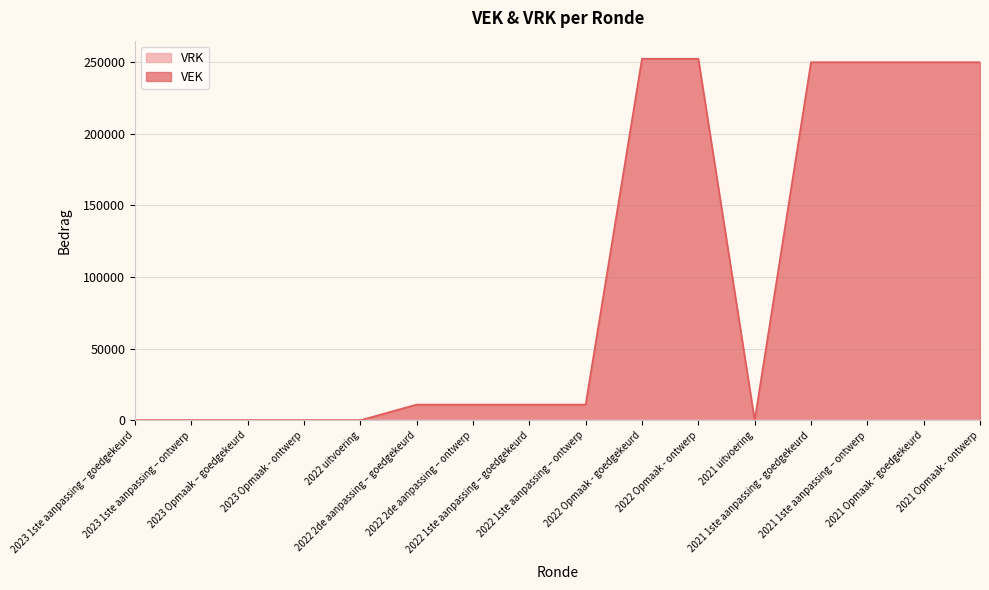

Reading left to right, extract all data points from this chart.

2023 1ste aanpassing – goedgekeurd=0	2023 1ste aanpassing – ontwerp=0	2023 Opmaak – goedgekeurd=0	2023 Opmaak - ontwerp=0	2022 uitvoering=0	2022 2de aanpassing – goedgekeurd=10977	2022 2de aanpassing – ontwerp=10977	2022 1ste aanpassing – goedgekeurd=10977	2022 1ste aanpassing – ontwerp=10977	2022 Opmaak - goedgekeurd=252412	2022 Opmaak - ontwerp=252412	2021 uitvoering=0	2021 1ste aanpassing - goedgekeurd=250000	2021 1ste aanpassing – ontwerp=250000	2021 Opmaak - goedgekeurd=250000	2021 Opmaak - ontwerp=250000